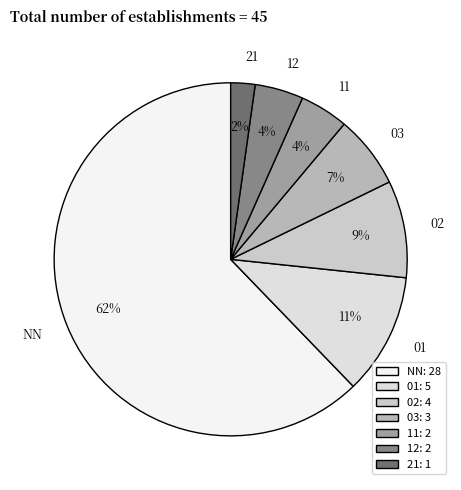

What is the largest slice in the pie chart?

NN